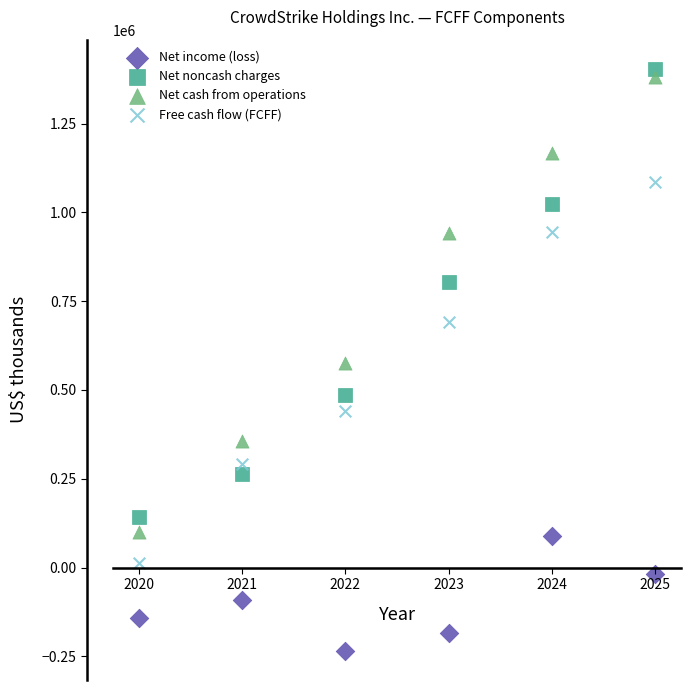

Across all data points, what is the range of Y values (max minus min)?

1639123